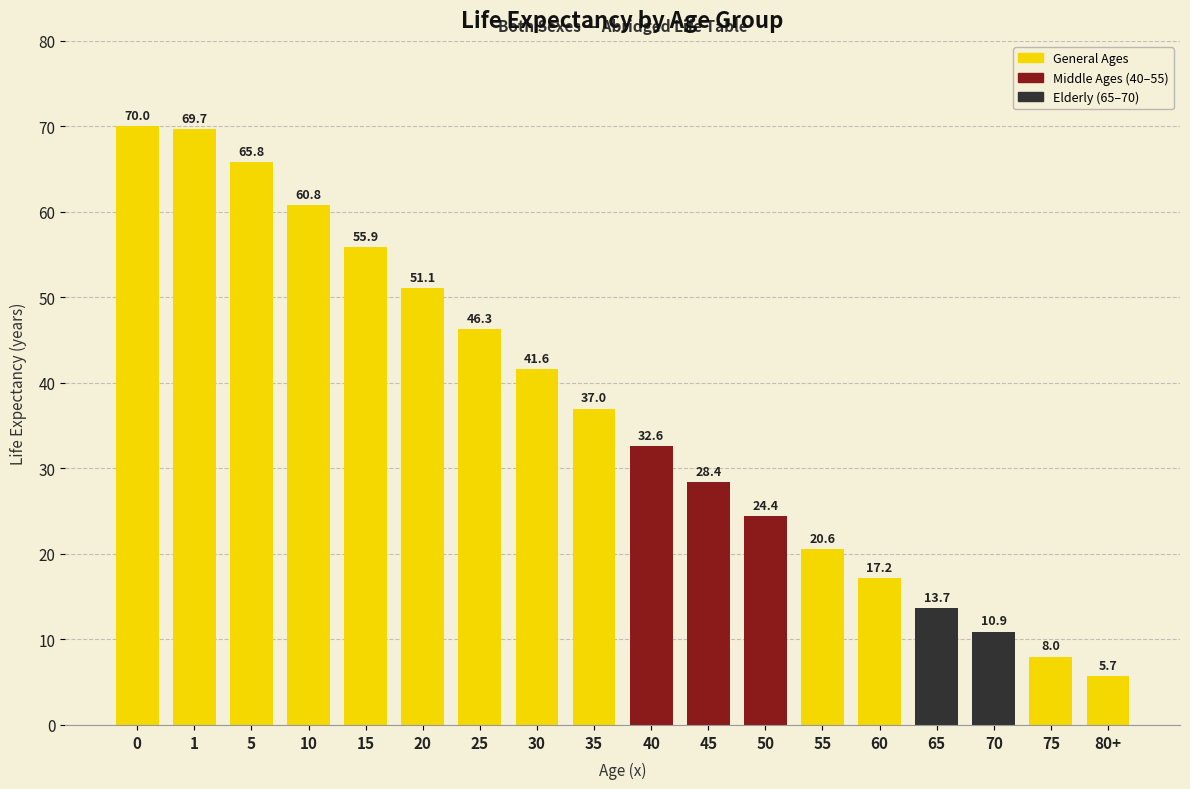

Reading right to left, list all the values displayed in this chart.

5.7	8.0	10.9	13.7	17.2	20.6	24.4	28.4	32.6	37.0	41.6	46.3	51.1	55.9	60.8	65.8	69.7	70.0